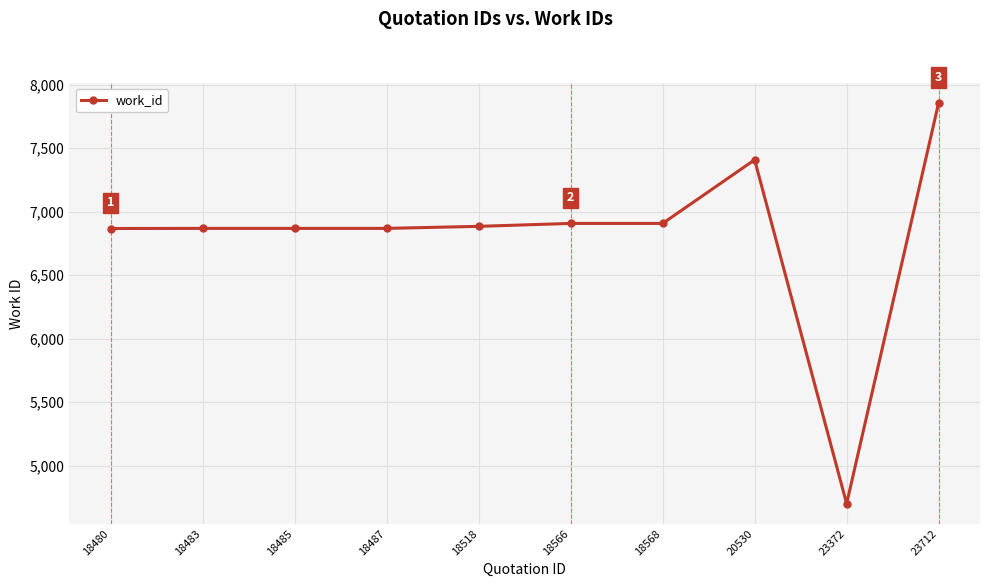

What is the value of the 5th point from the left?

6885